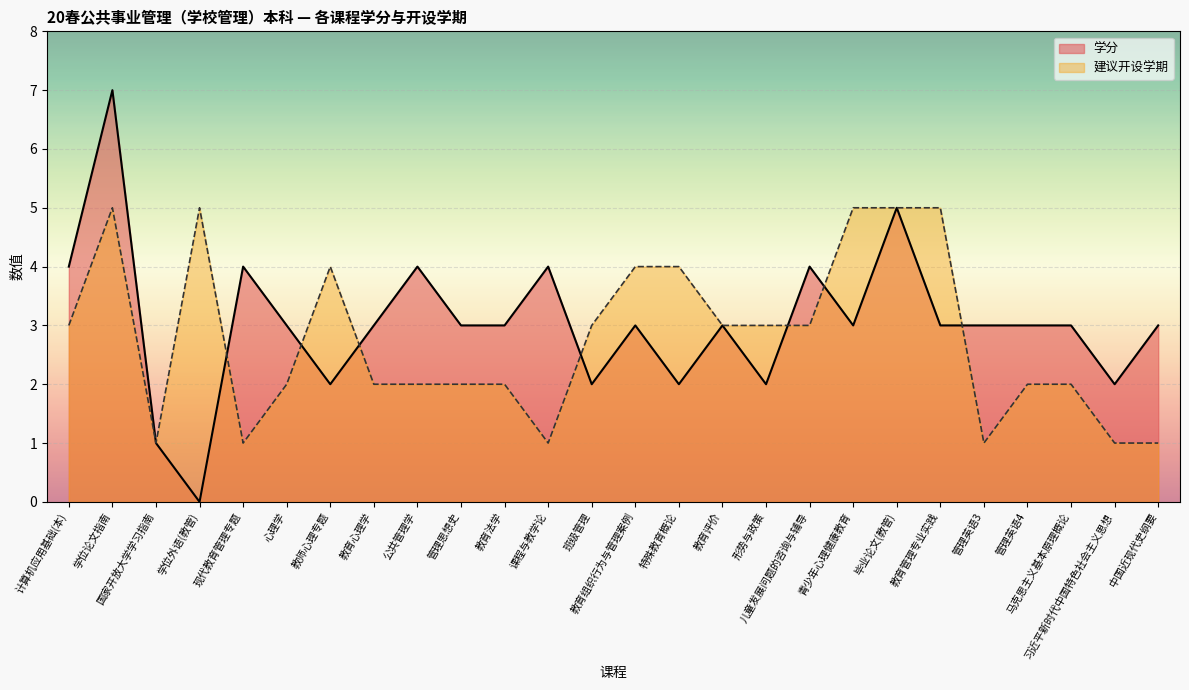

The 学分 series shows 5 at 心理学. True or false?

False